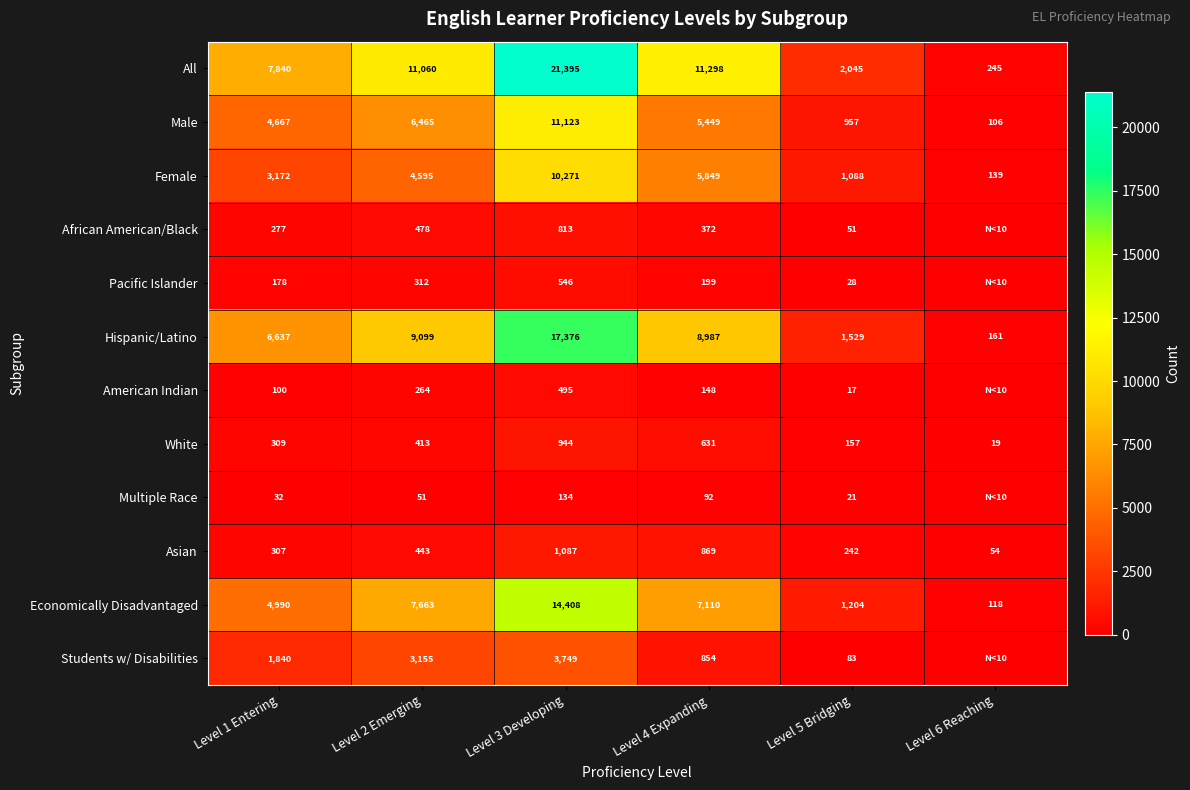

What is the spread (max minus min) of values at Level 4 Expanding?

11206